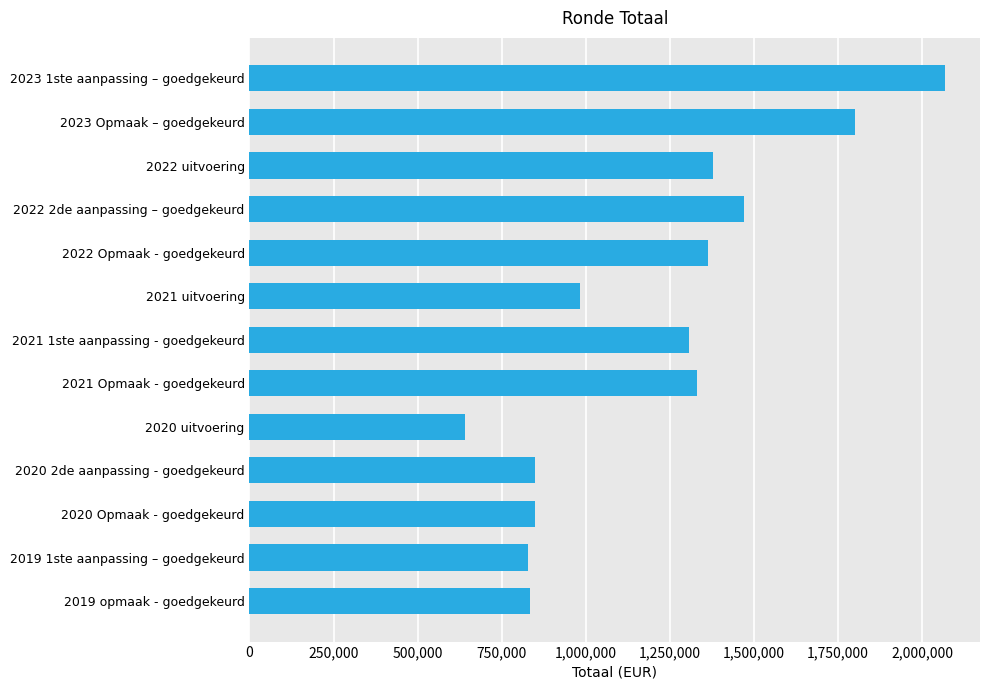

The value at 2022 uitvoering is 1379301. True or false?

True